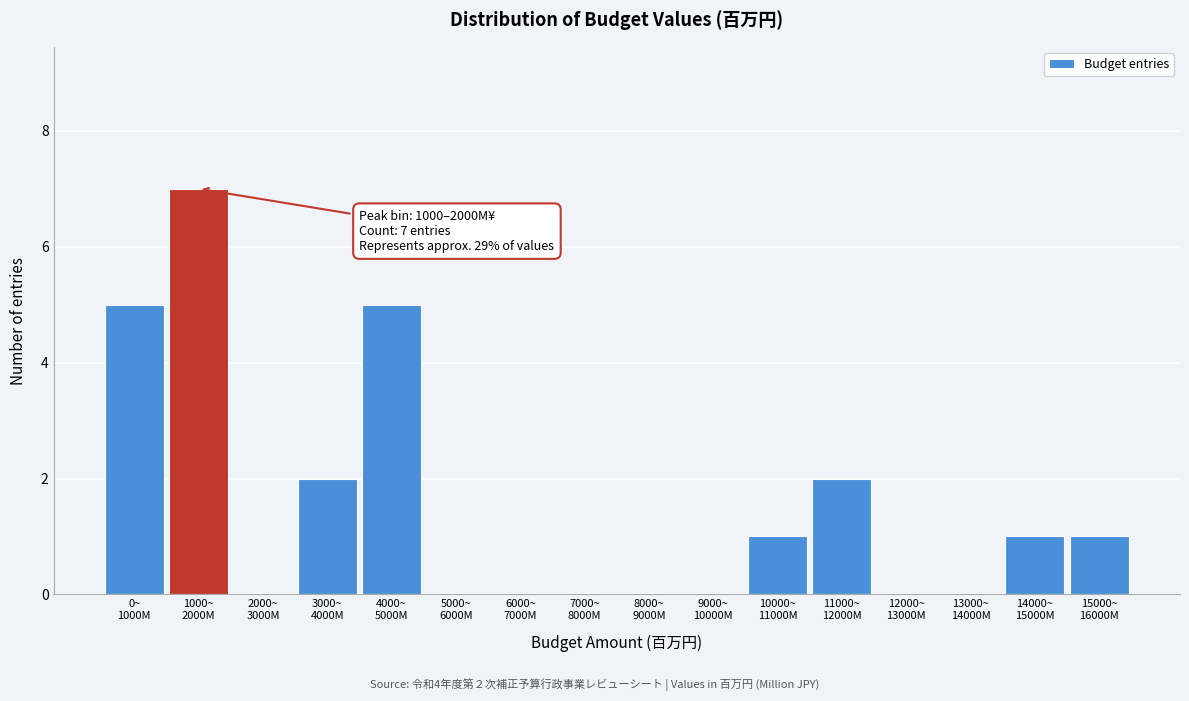

What is the sum of all values?

24